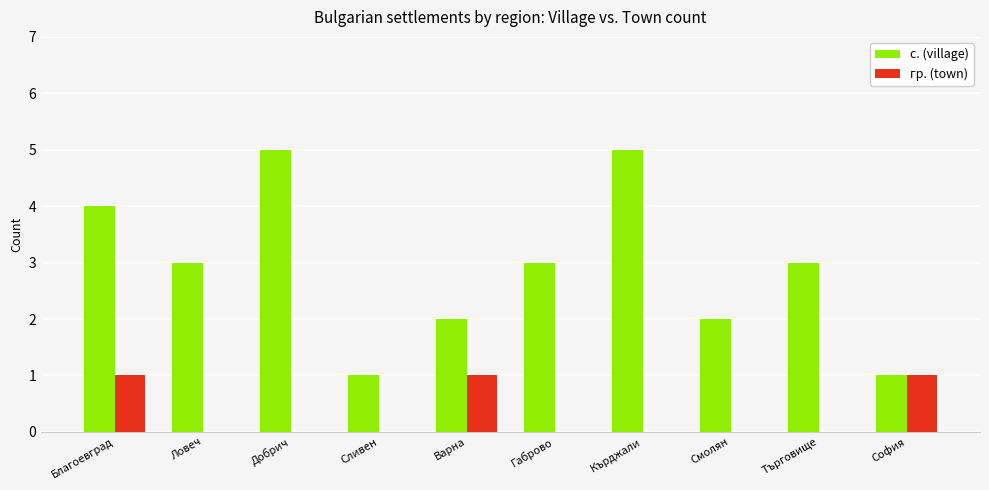

What is the maximum value shown in the chart?

5